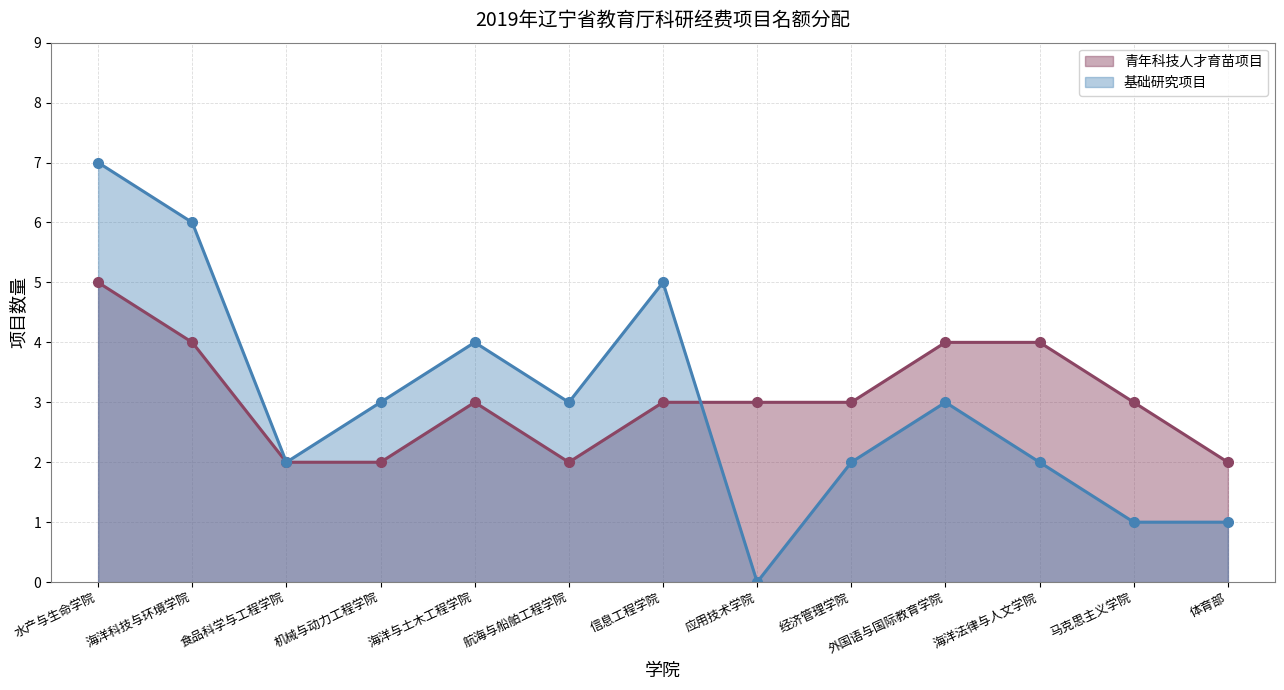

True or false: 基础研究项目 has a value of 12 at 水产与生命学院.

False